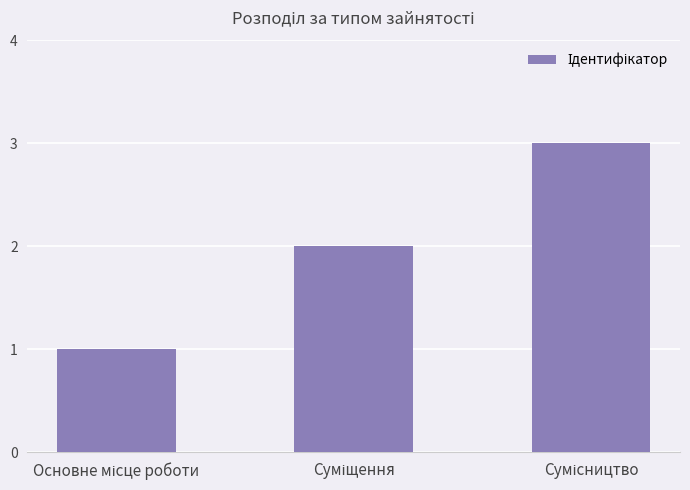

How many values are between 1 and 3?

3